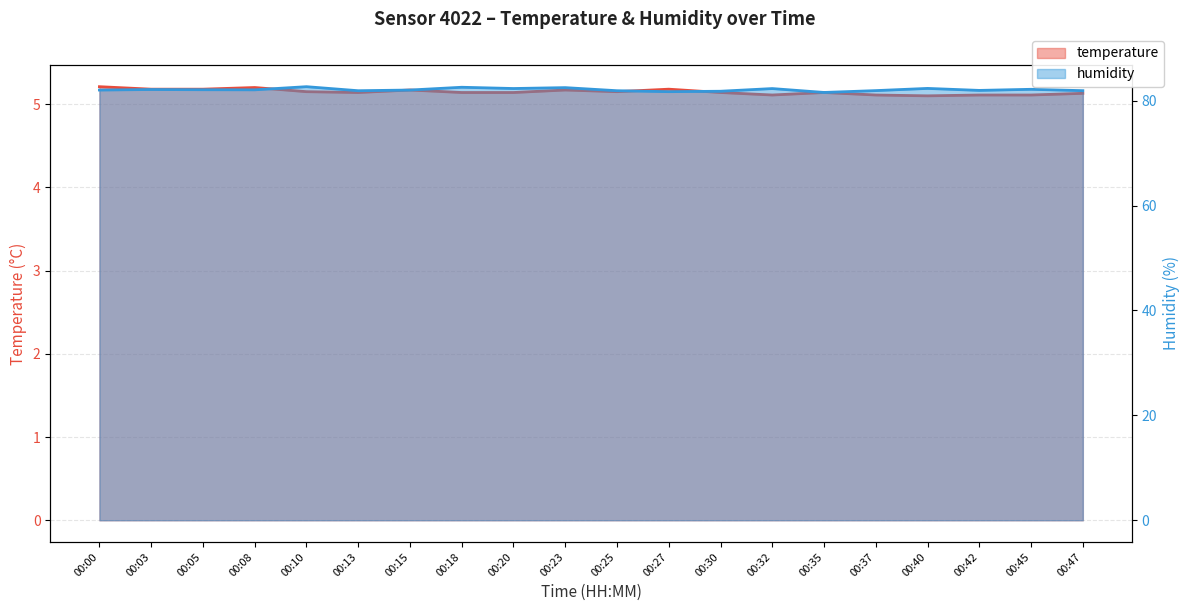

True or false: humidity has a value of 81.7 at 00:27.

True